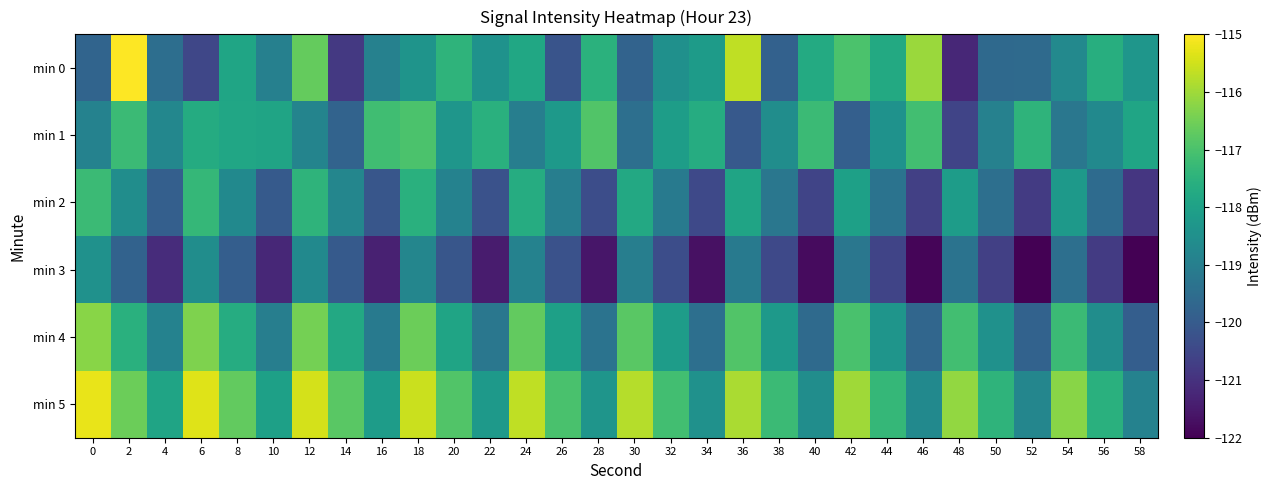

At which category does the chart reach its minimum across all series?

58